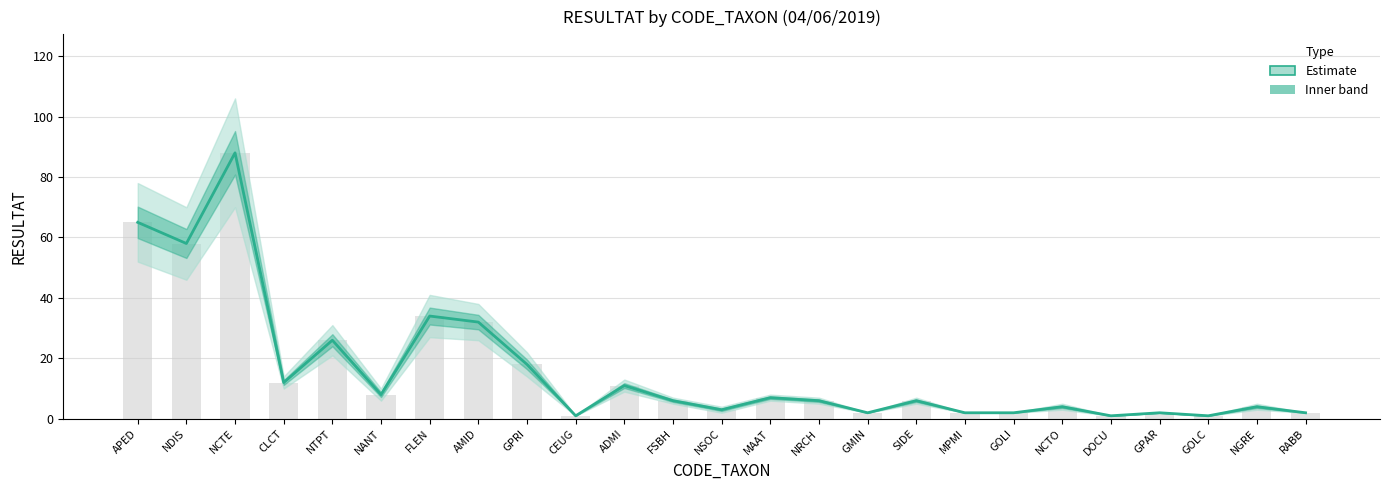

List the labels in order of value, smallest first.

CEUG, DOCU, GOLC, GMIN, MPMI, GOLI, GPAR, RABB, NSOC, NCTO, NGRE, FSBH, NRCH, SIDE, MAAT, NANT, ADMI, CLCT, GPRI, NTPT, AMID, FLEN, NDIS, APED, NCTE